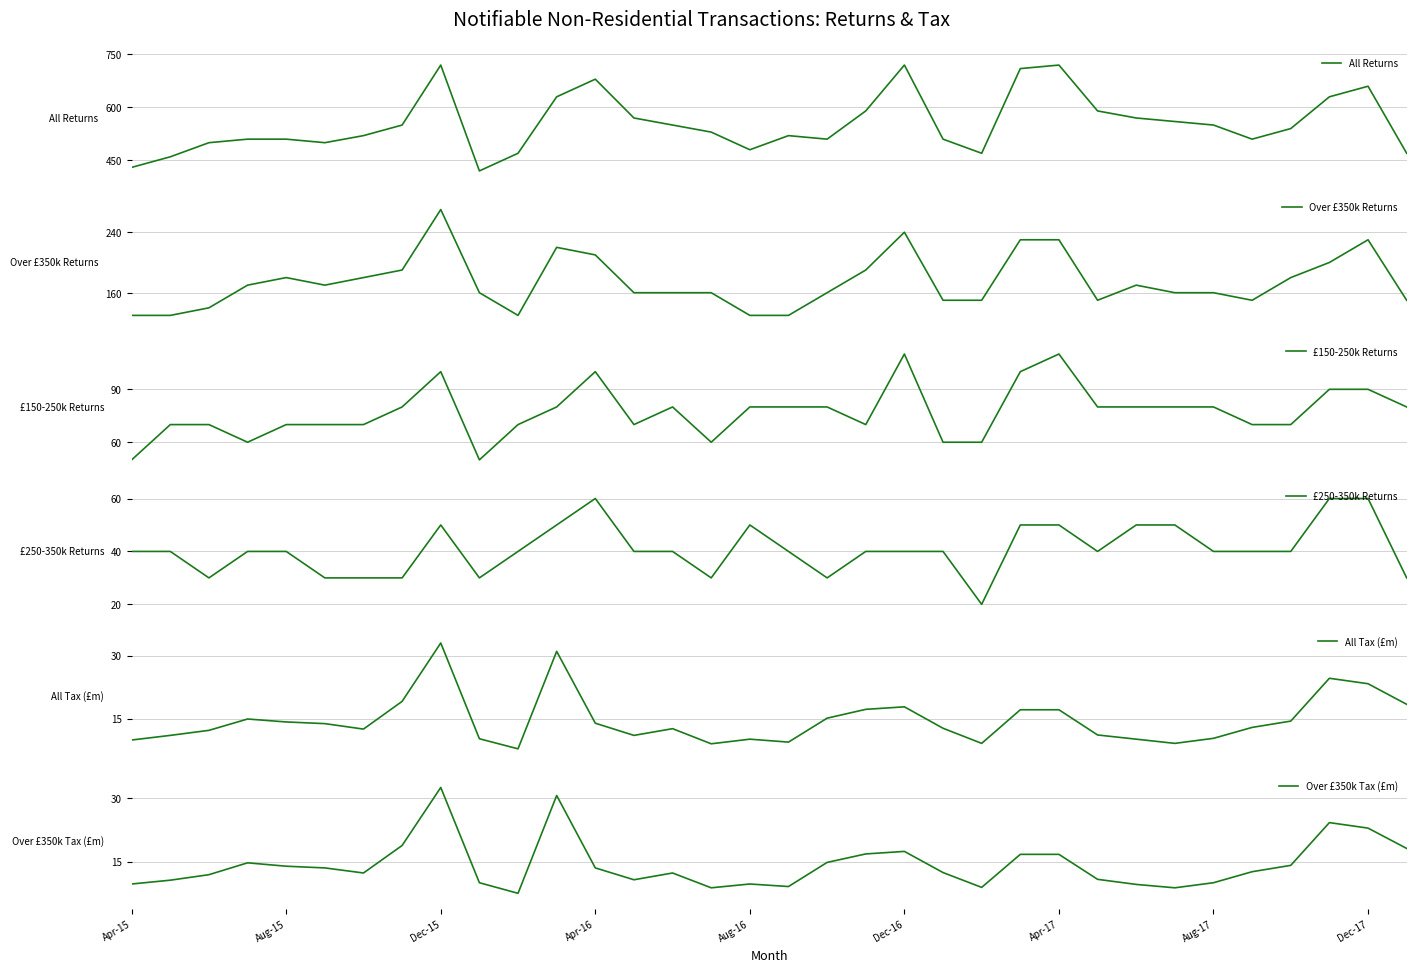

Which series has the largest total across all categories?

All Returns